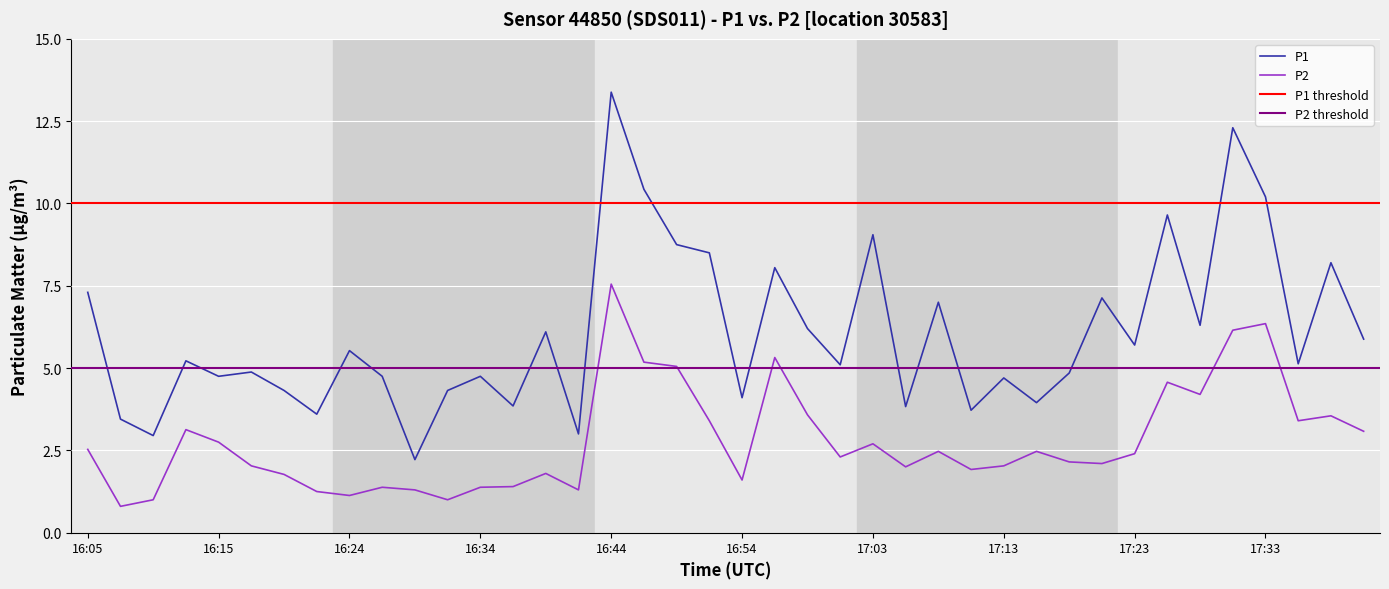

Rank the series by their average value, from lowest to highest.

P2, P1